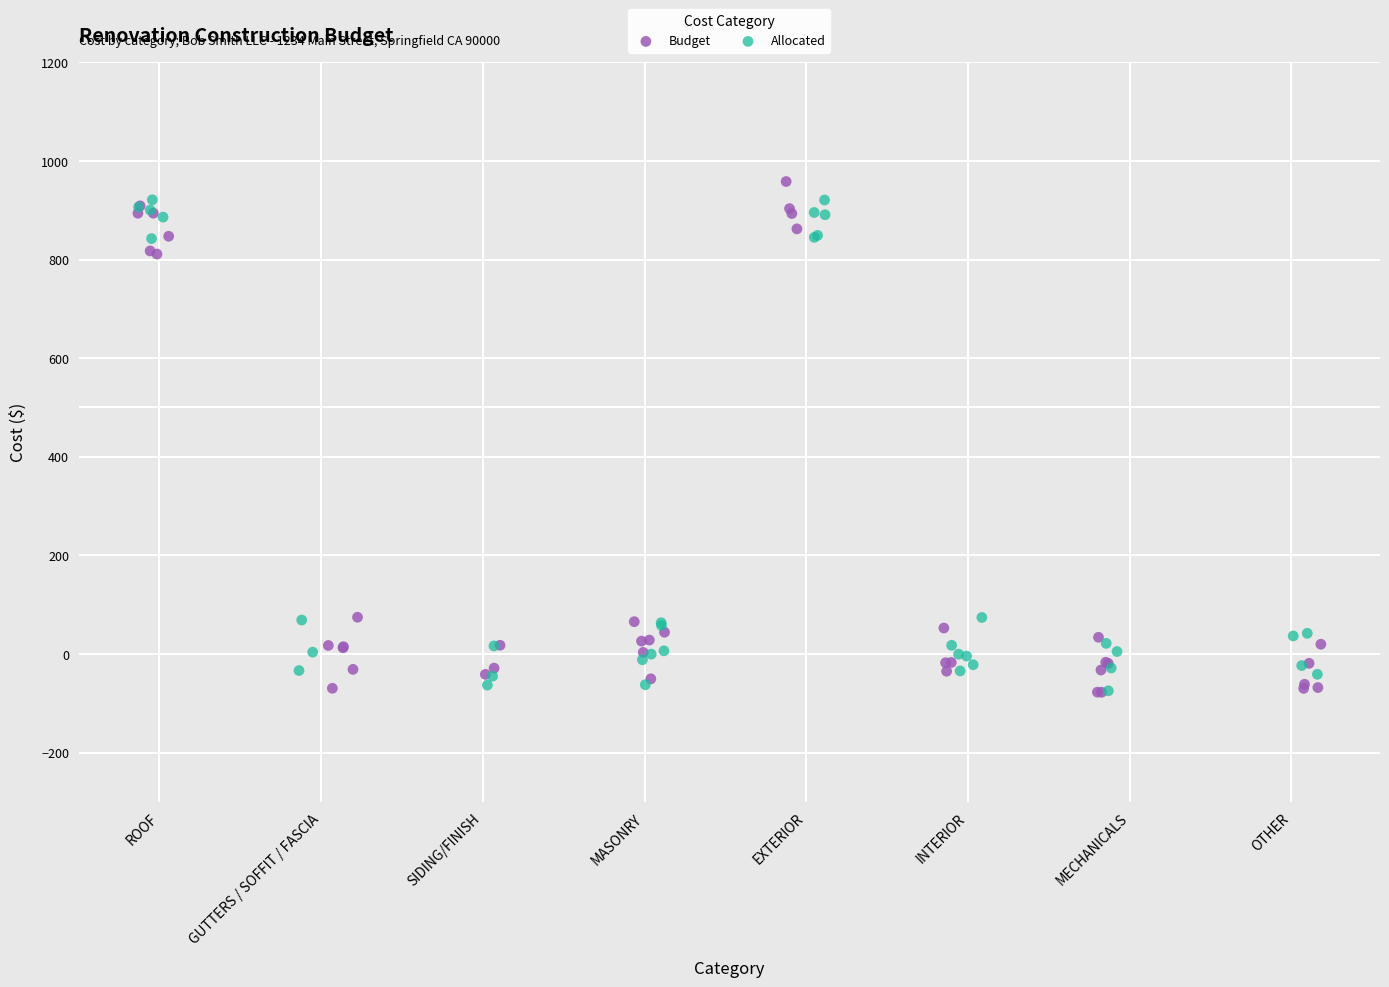

Which series reaches the maximum Y coordinate?

Budget